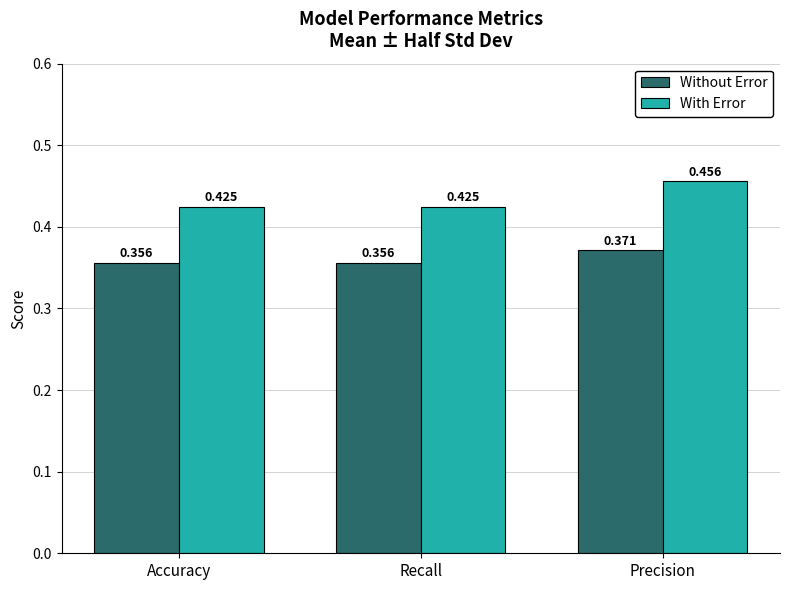

At Accuracy, list the series in order from smallest to largest.

Without Error, With Error